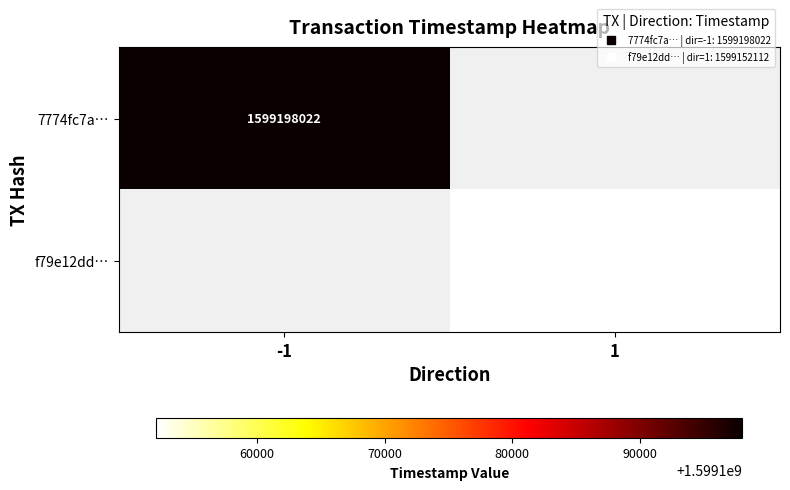

At which label is 7774fc7a… closest to 1599198022?

-1